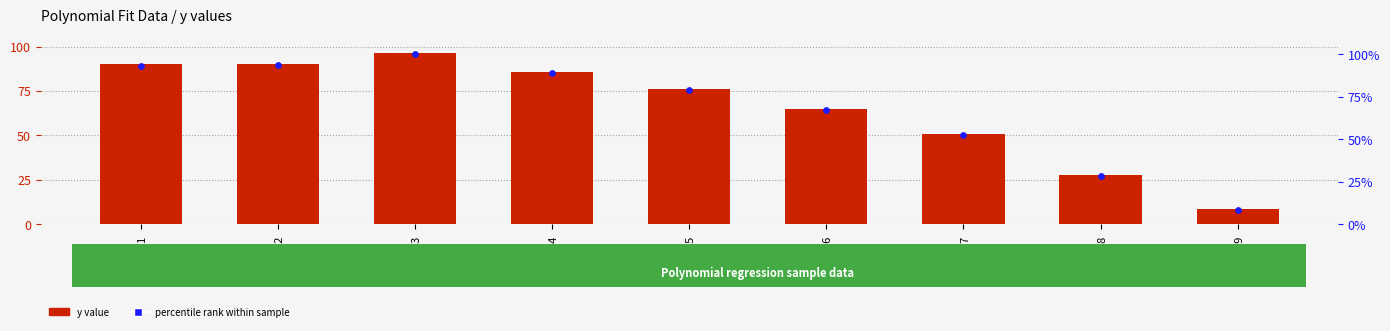

At how many categories does at least one series exceed 18?

8